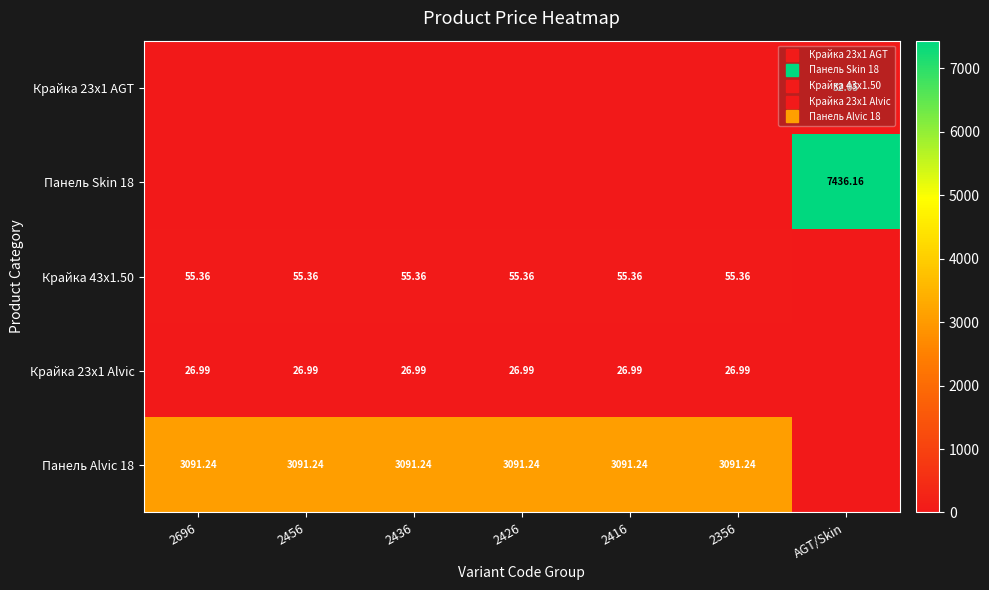

Which category has the highest value across all series?

AGT/Skin